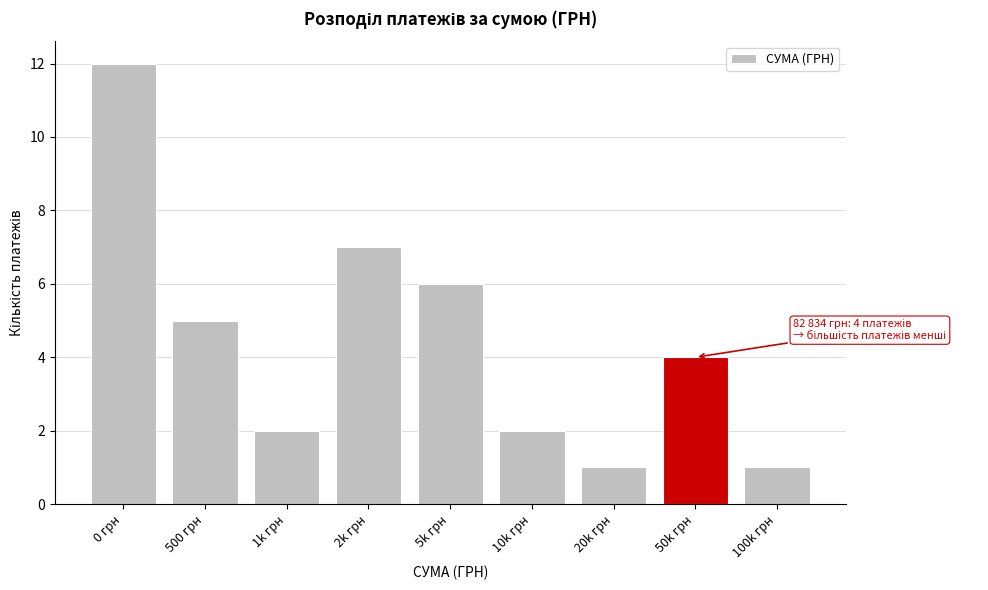

Reading left to right, extract all data points from this chart.

12	5	2	7	6	2	1	4	1